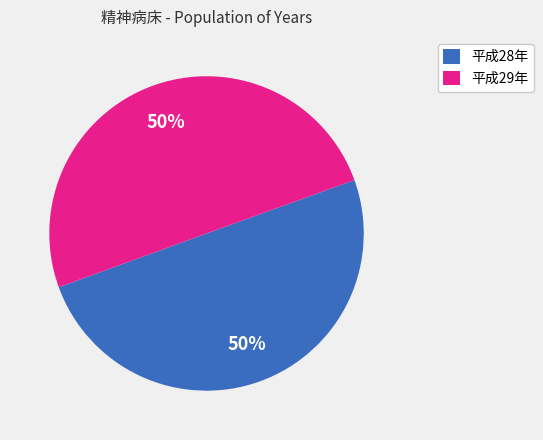

The 平成29年 slice represents 50% of the pie. True or false?

True